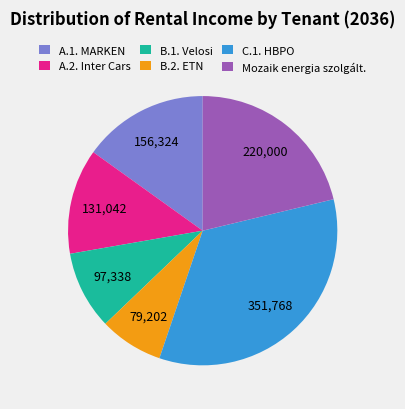

What is the ratio of the value at C.1. HBPO to the value at A.1. MARKEN?

2.3